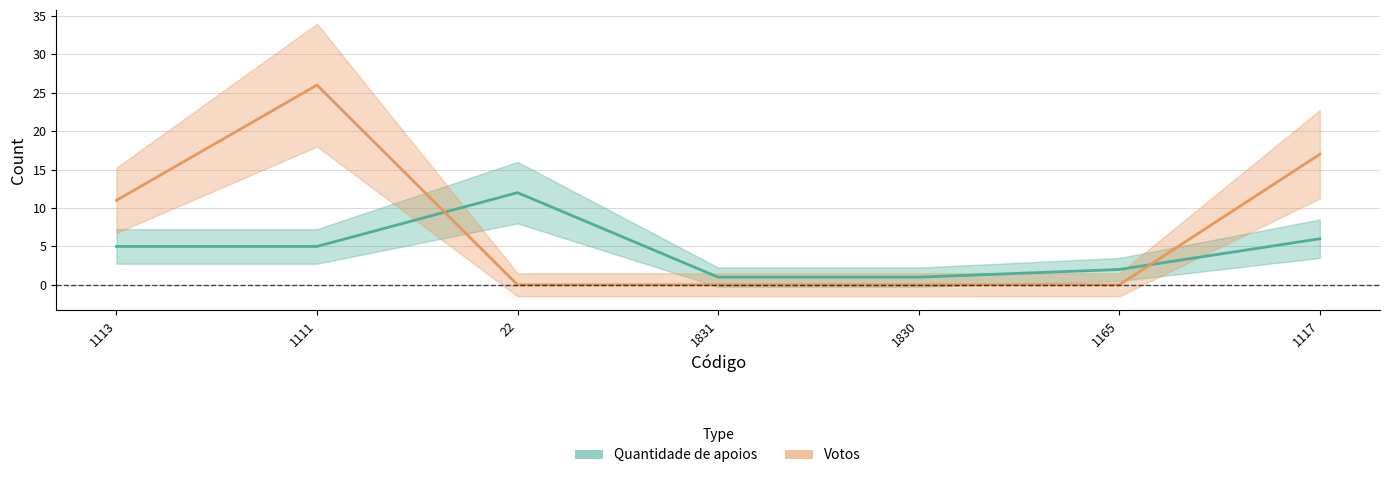

Reading left to right, extract all data points from this chart.

Quantidade de apoios: 5	5	12	1	1	2	6
Votos: 11	26	0	0	0	0	17